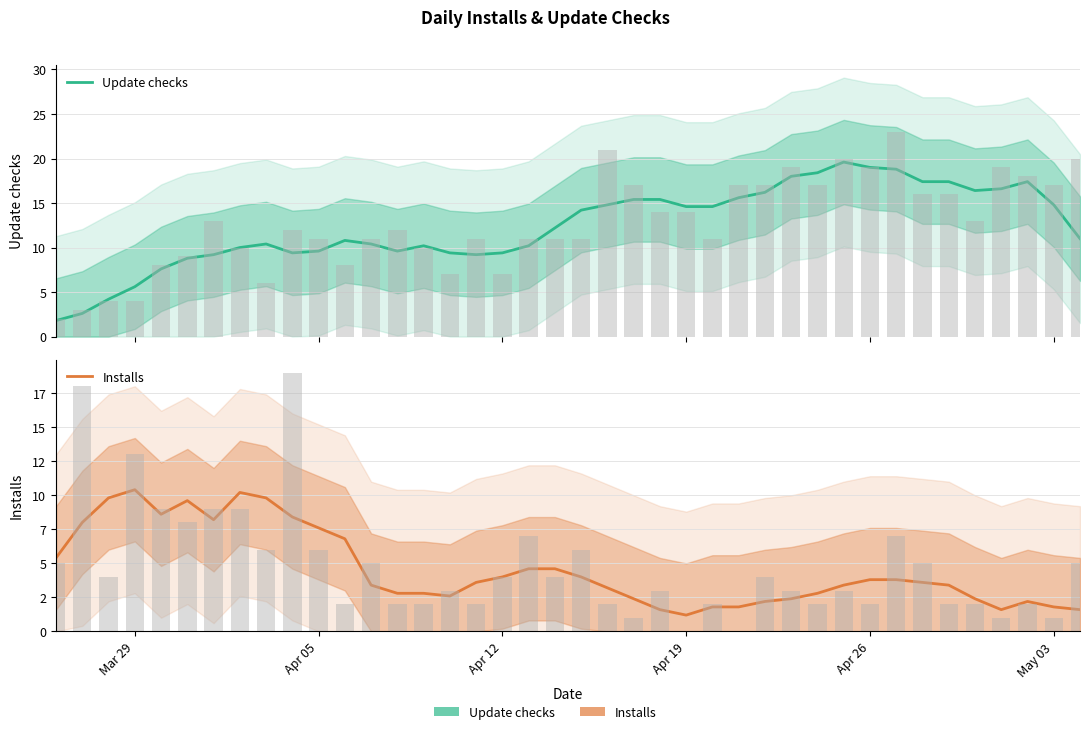

What are all the series names shown in the legend?

Update checks, Installs